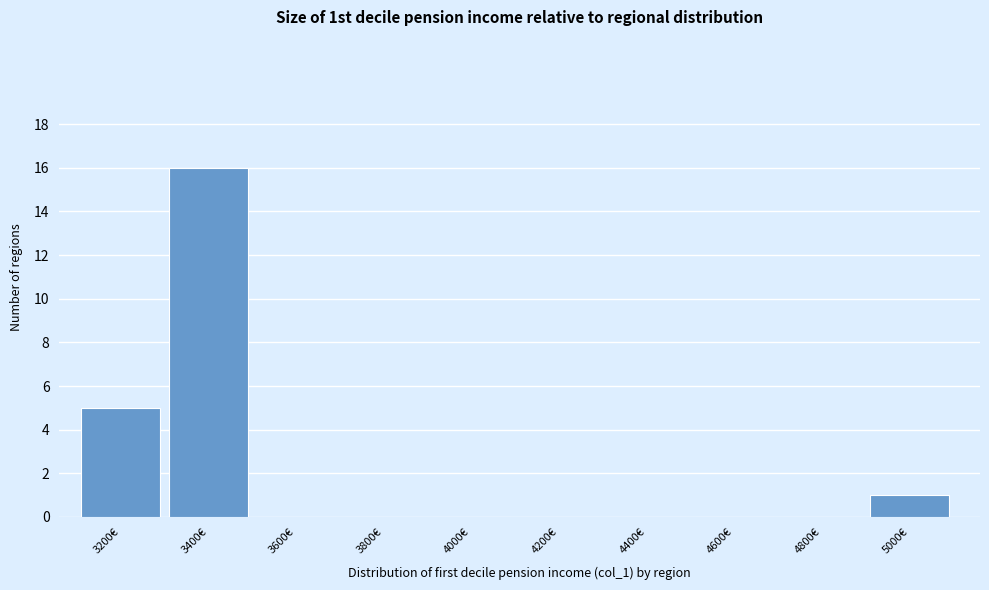

Reading left to right, what are all the values shown in this chart?

3200€=5	3400€=16	3600€=0	3800€=0	4000€=0	4200€=0	4400€=0	4600€=0	4800€=0	5000€=1